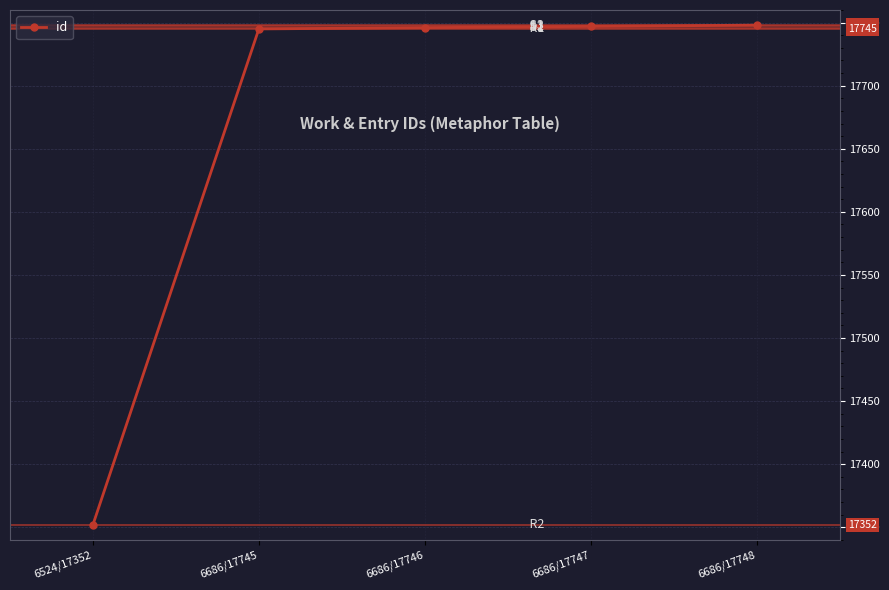

Read the value at 6686/17748, to the nearest 5.

17750